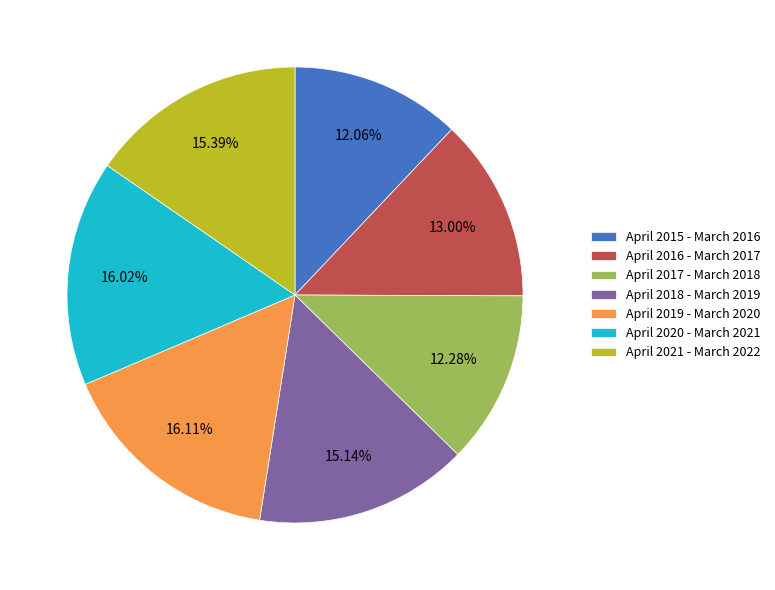

Do April 2021 - March 2022 and April 2015 - March 2016 together represent more than half of the pie?

No